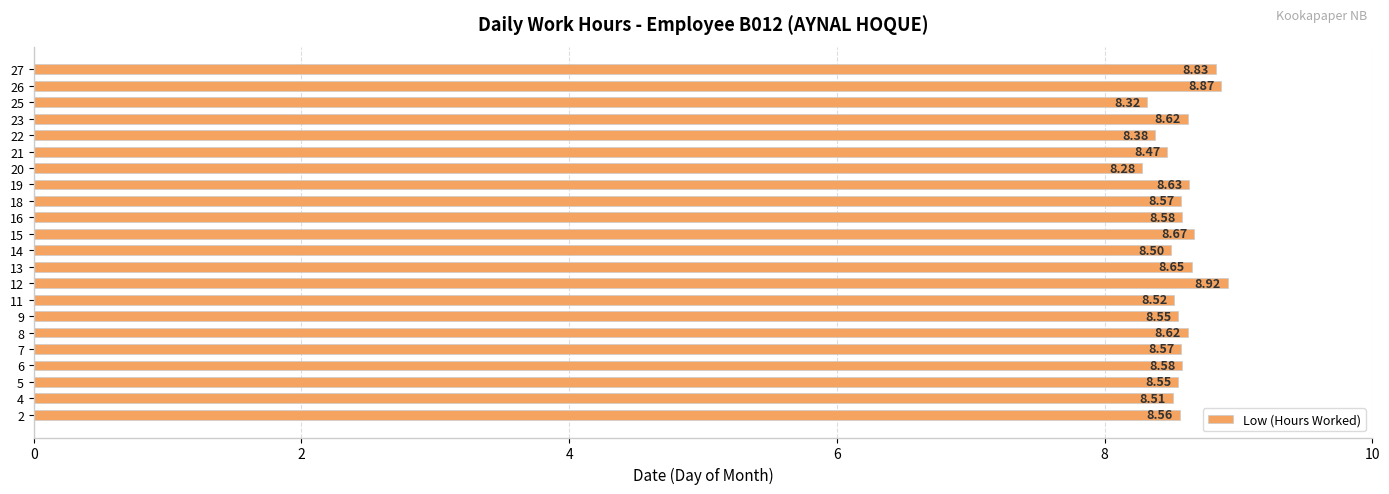

What is the difference between the second highest and minimum values?

0.6